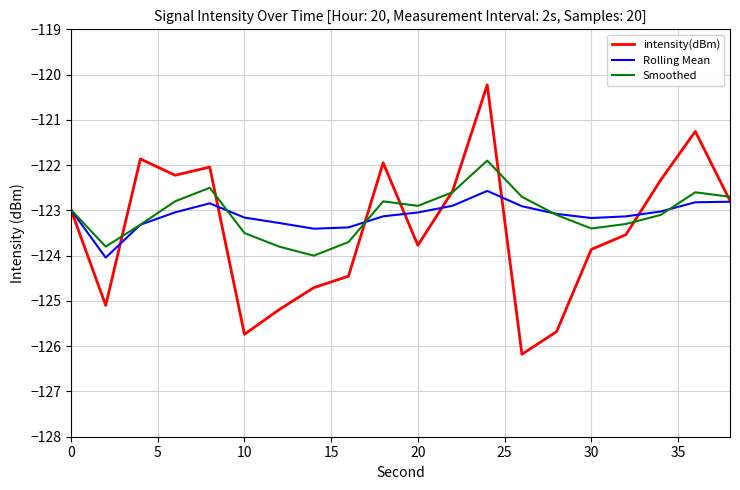

Which series has the largest range (max minus min)?

intensity(dBm)